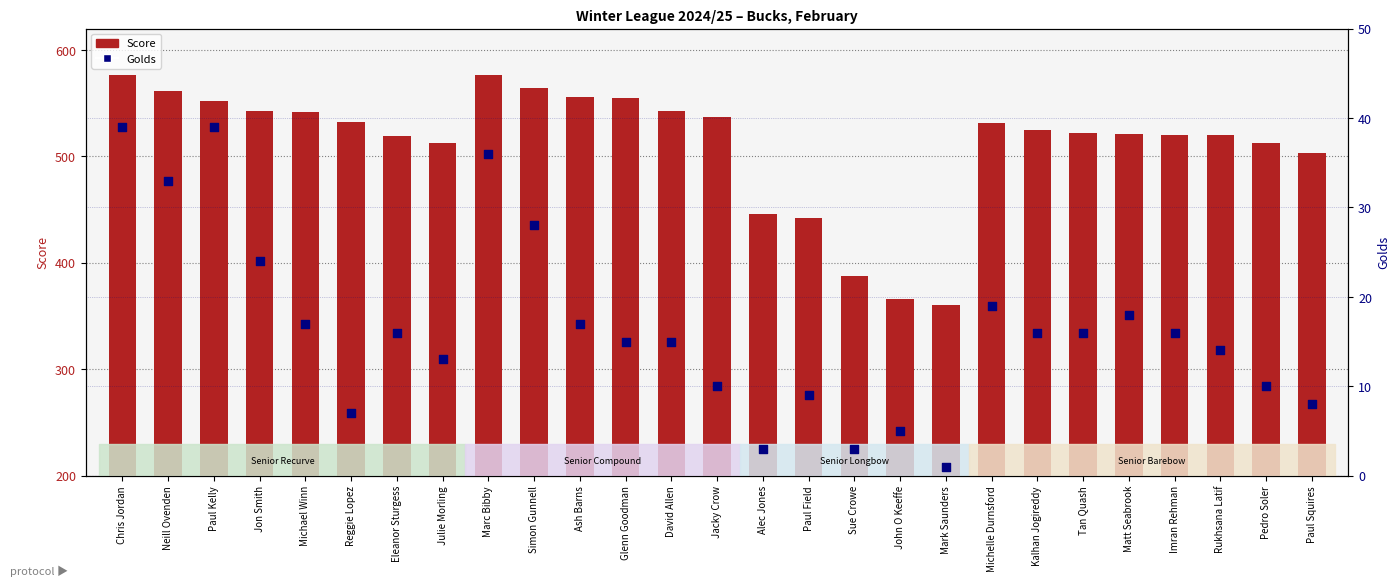

At how many categories does at least one series exceed 165?

27